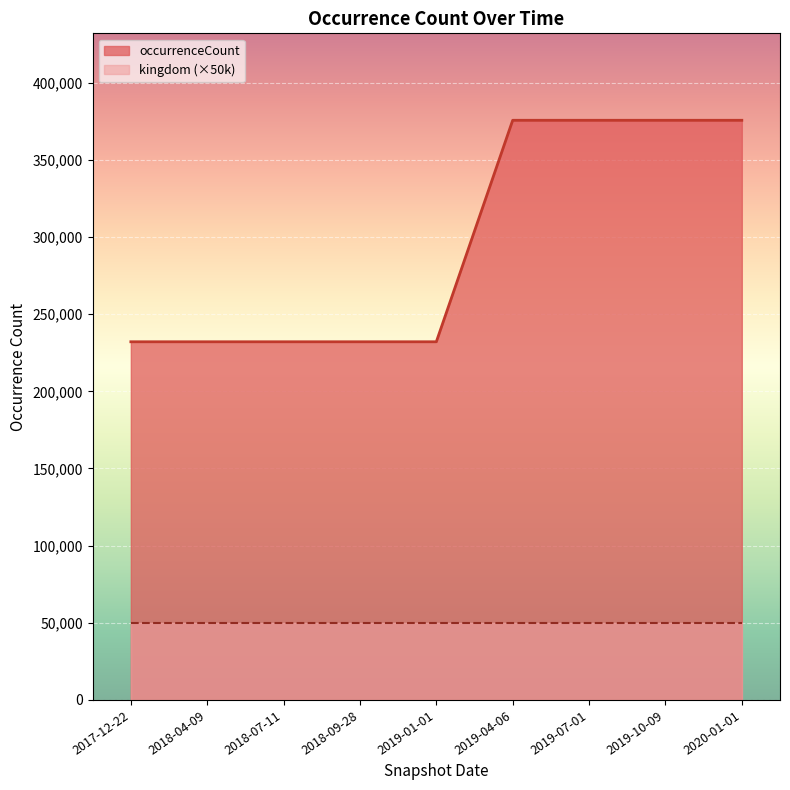

At which label is the value closest to 303876?

2017-12-22